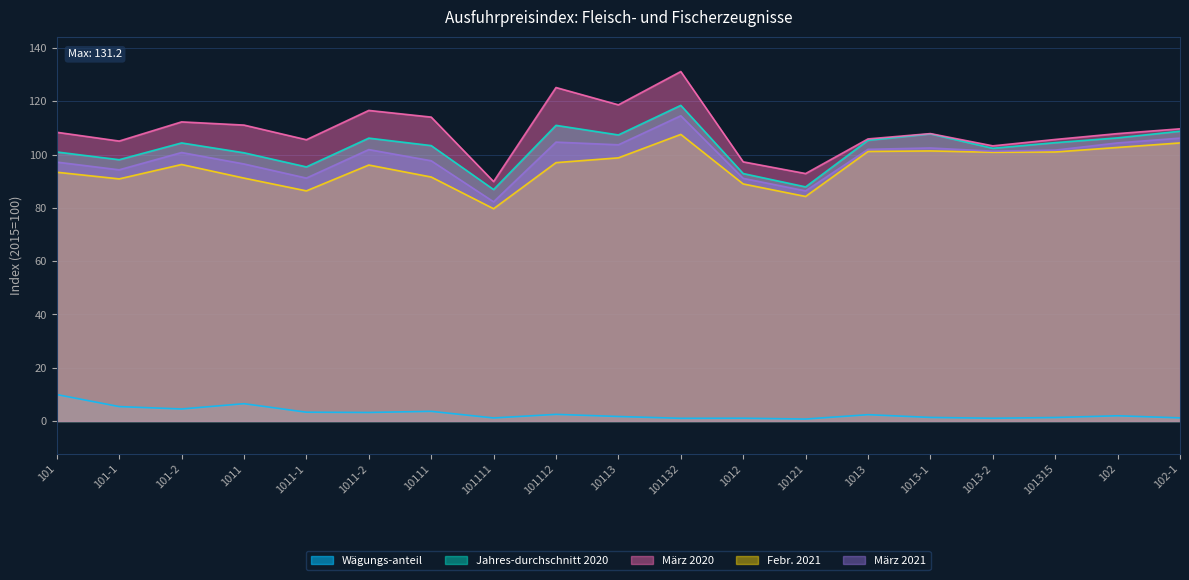

True or false: Jahres-durchschnitt 2020 and März 2021 cross at least once.

False